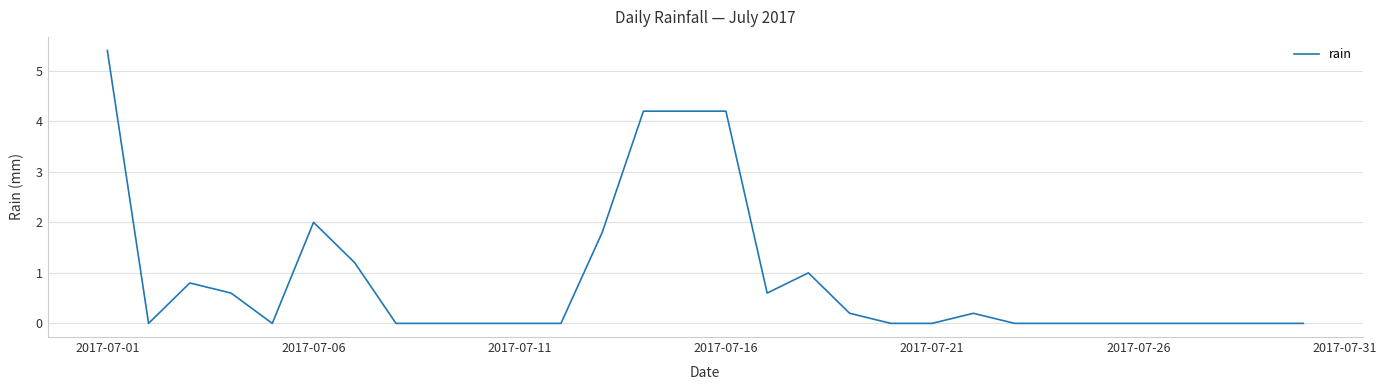

What is the difference between the maximum and minimum values?

5.4